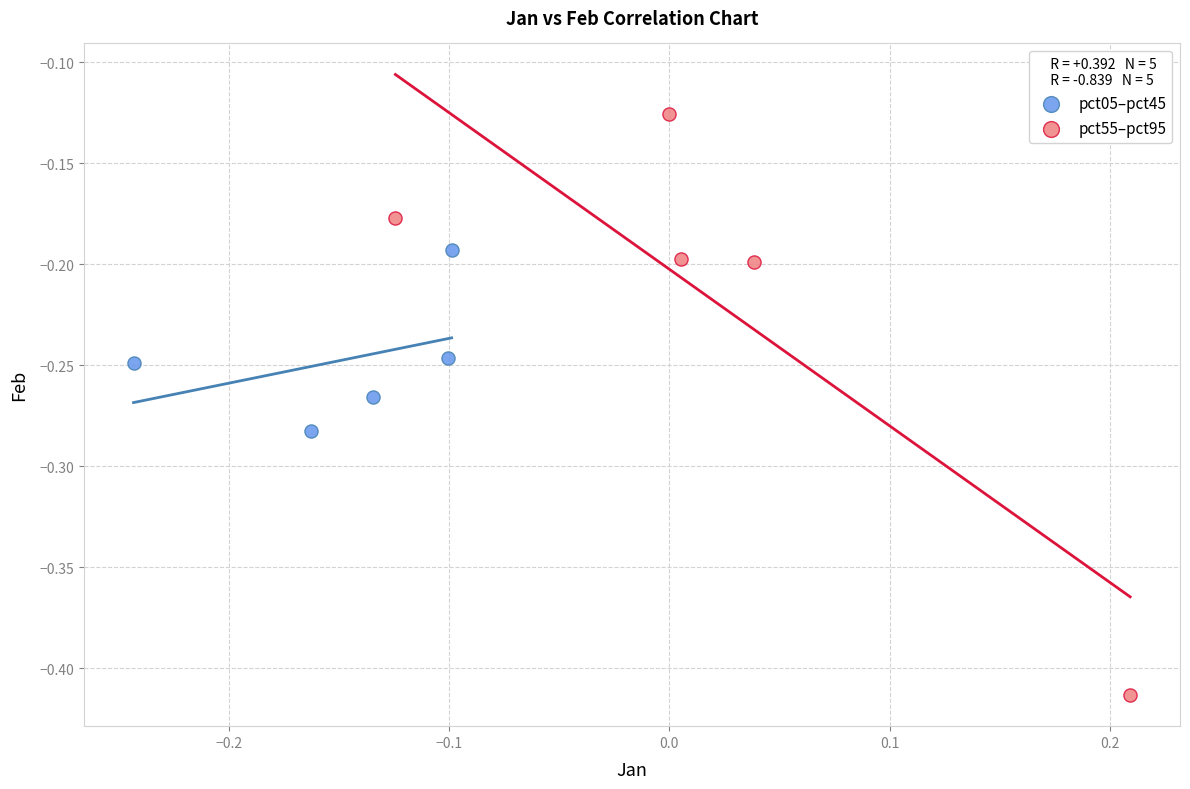

Which series has the widest spread of Y values?

pct55–pct95